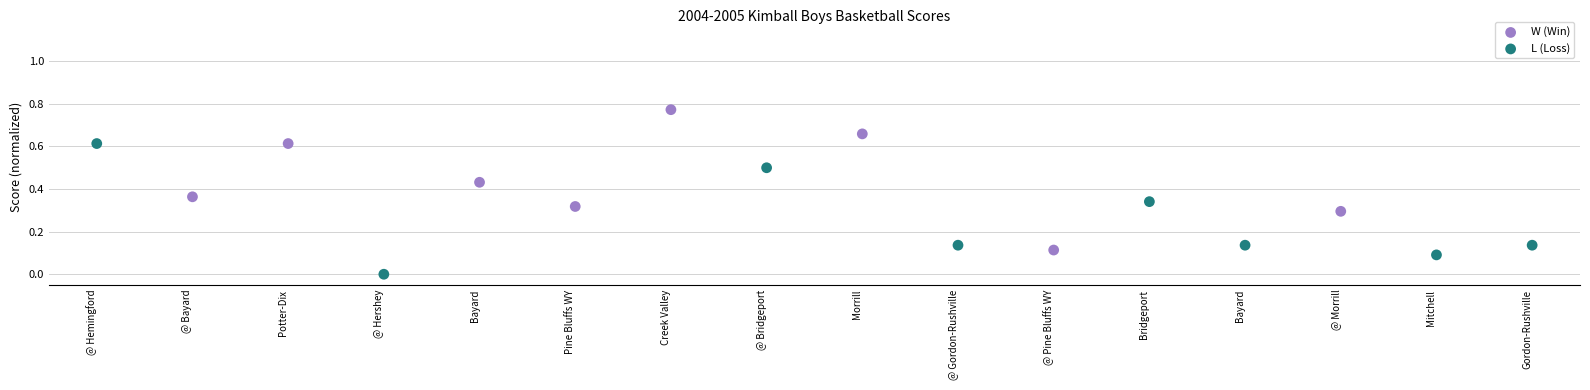

What are all the series names shown in the legend?

W (Win), L (Loss)